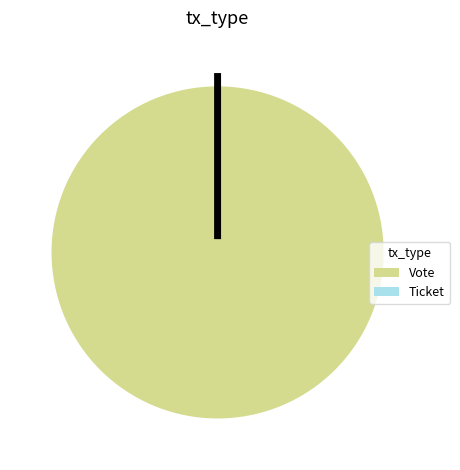

Which slice is the largest?

Vote